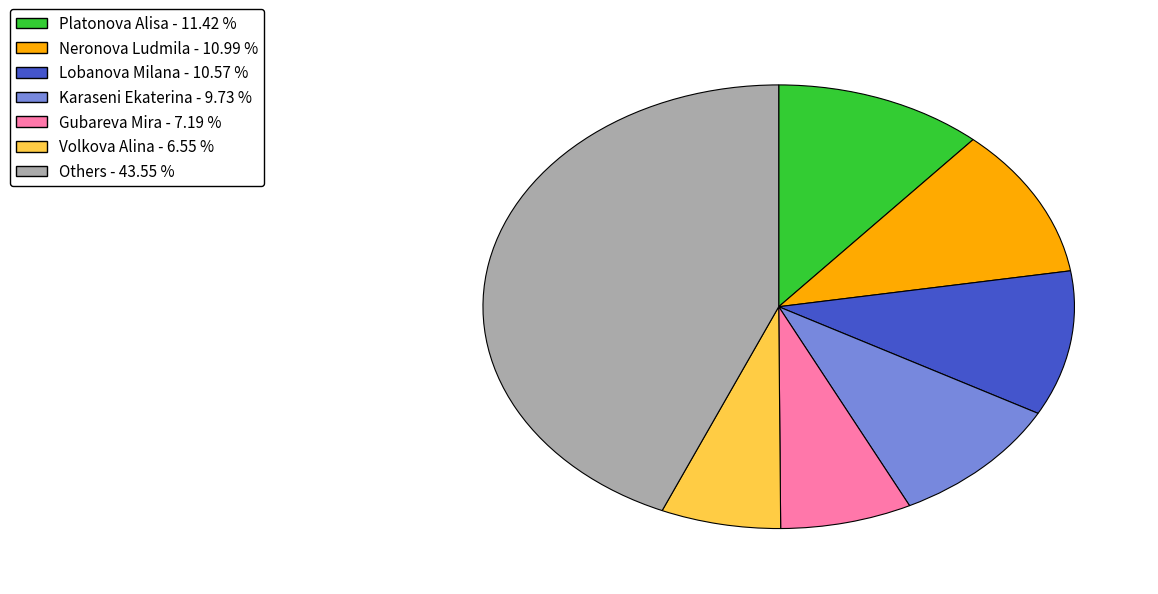

Is there any slice that represents more than half of the pie?

No